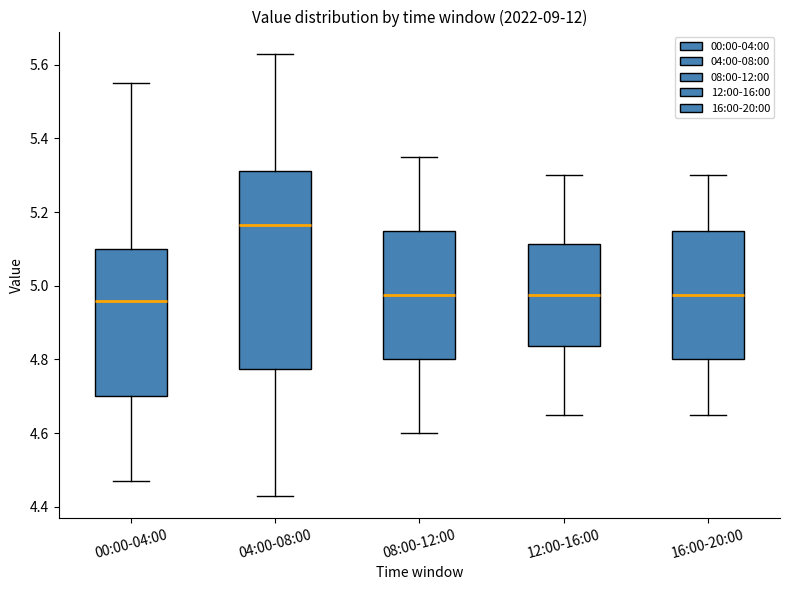

Reading left to right, transcribe this box plot: for each box, give where its median line is, the range the box spans, and where its two whiskers end, as read against the y-axis. The values are not printed on the chart, so give them approximately, as read against the axis.

00:00-04:00: median 4.96, box 4.70 to 5.10, whiskers 4.48 to 5.56
04:00-08:00: median 5.16, box 4.78 to 5.32, whiskers 4.44 to 5.64
08:00-12:00: median 4.98, box 4.80 to 5.16, whiskers 4.60 to 5.36
12:00-16:00: median 4.98, box 4.84 to 5.12, whiskers 4.66 to 5.30
16:00-20:00: median 4.98, box 4.80 to 5.16, whiskers 4.66 to 5.30